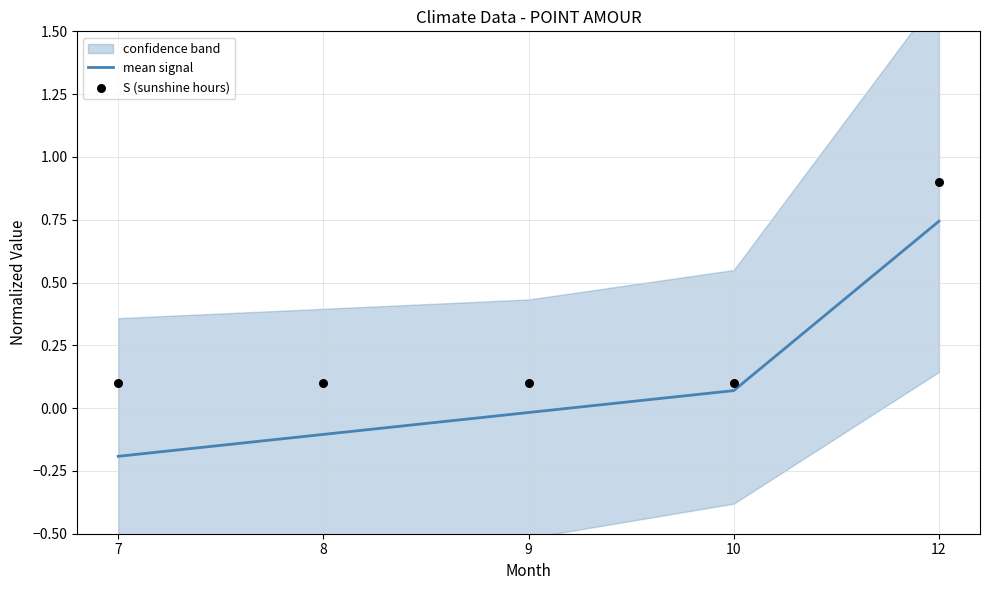

Which series contains the highest Y value?

S (sunshine hours)